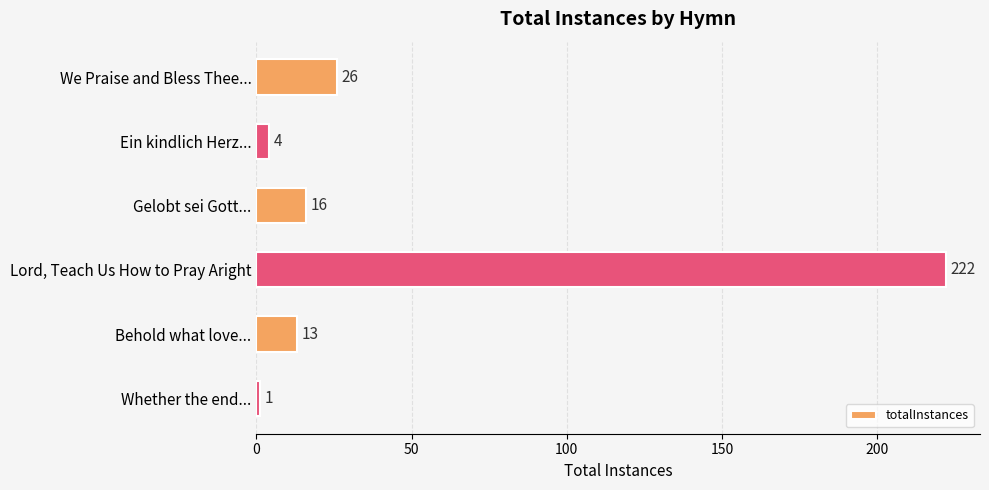

What is the smallest value displayed?

1